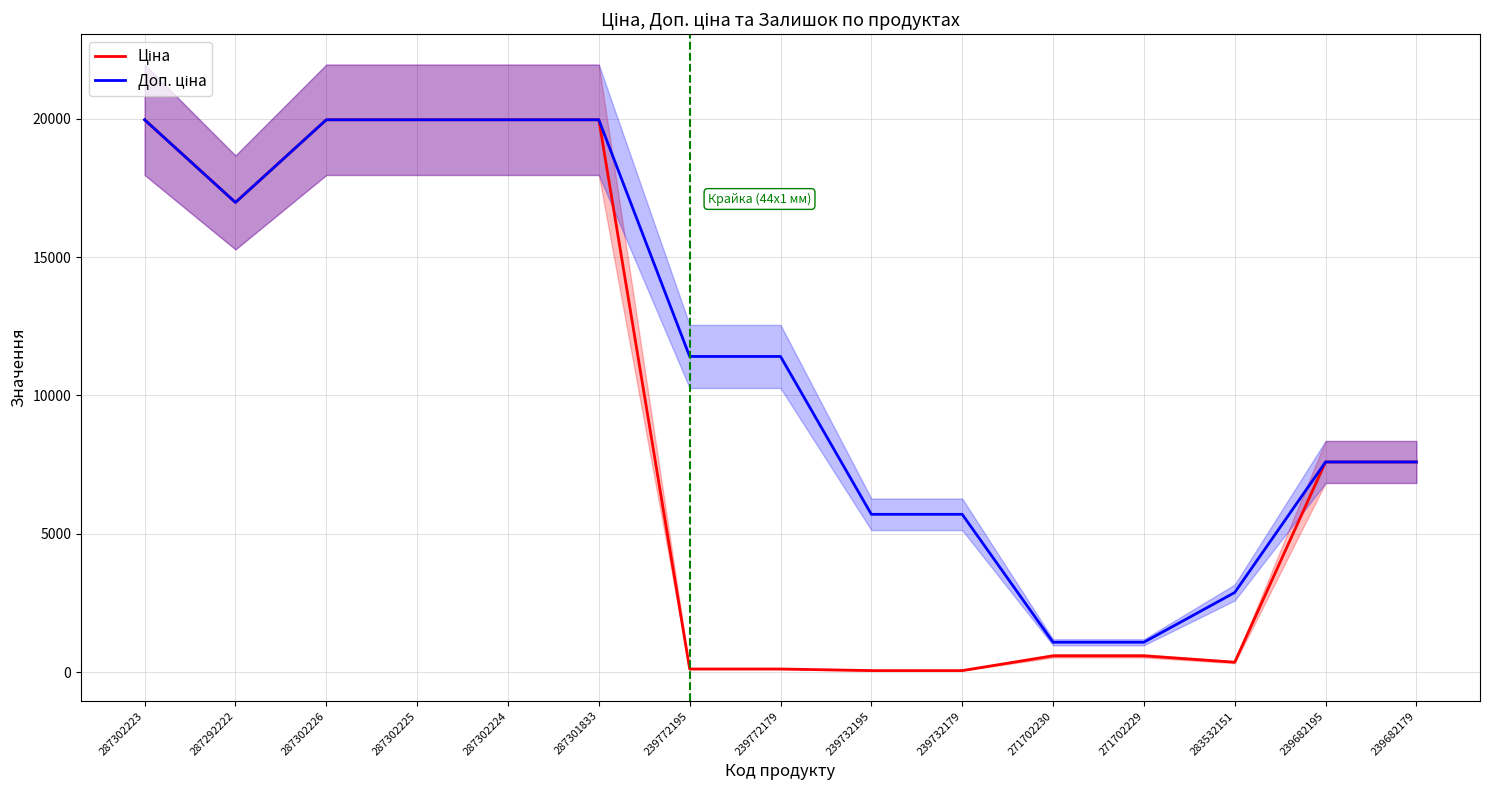

List the series in order of their overall mean, lowest first.

Ціна, Доп. ціна